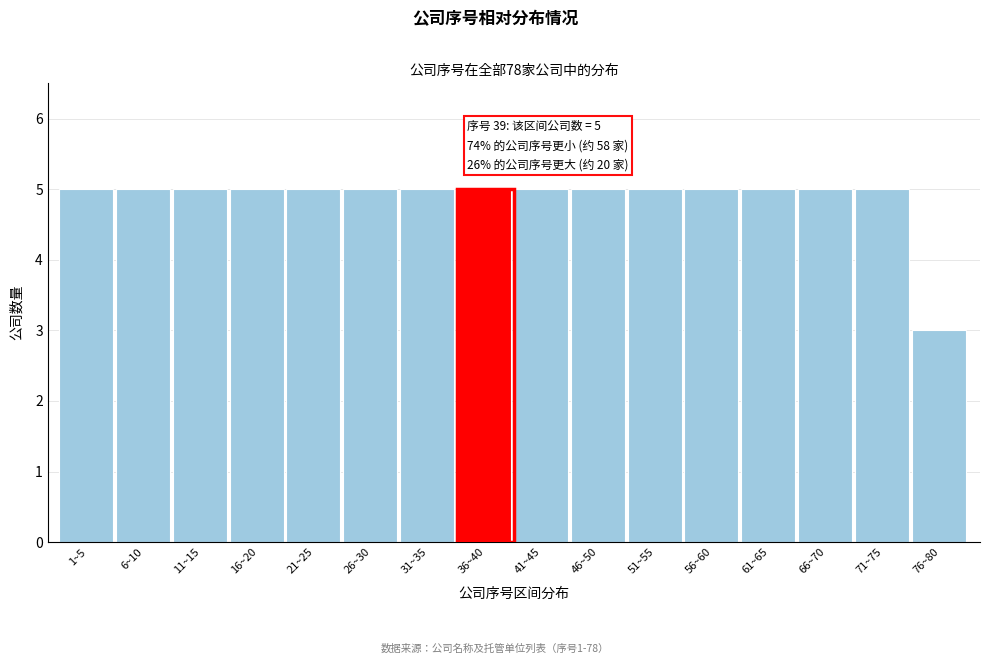

Reading left to right, transcribe all the data shown in this chart.

1~5=5	6~10=5	11~15=5	16~20=5	21~25=5	26~30=5	31~35=5	36~40=5	41~45=5	46~50=5	51~55=5	56~60=5	61~65=5	66~70=5	71~75=5	76~80=3